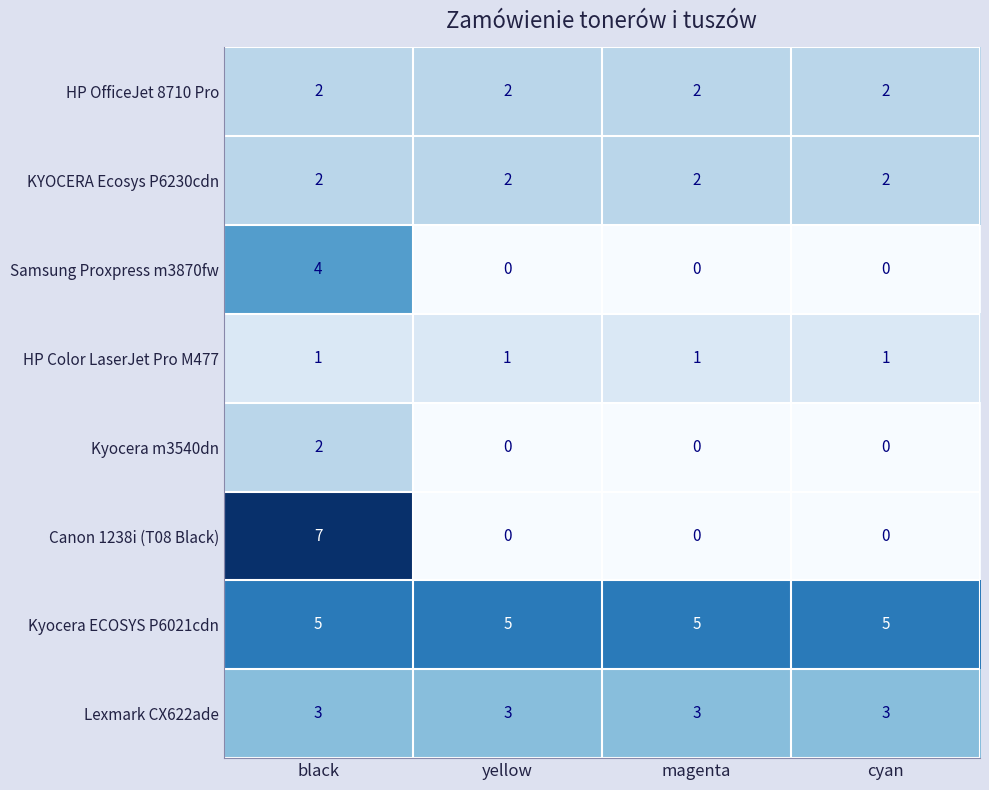

Which series has the largest range (max minus min)?

Canon 1238i (T08 Black)